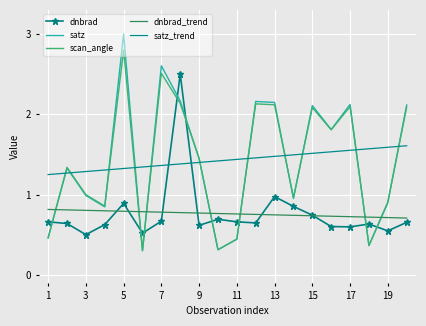

After their last crossing, which series has the higher values: dnbrad or scan_angle?

scan_angle